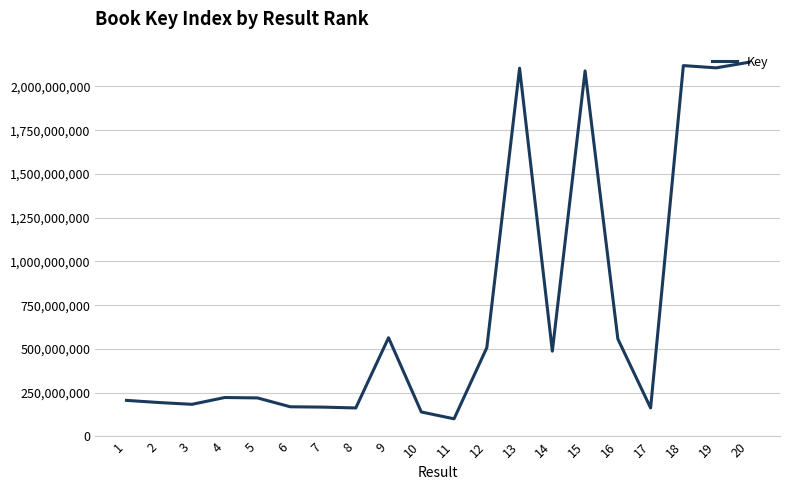

The value at 20 is 3143217632. True or false?

False